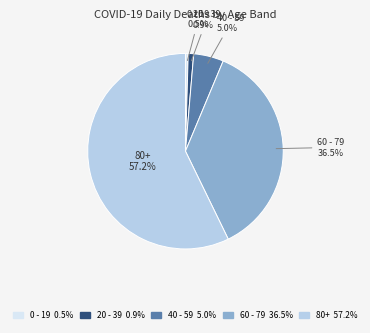

Is there a majority slice in this chart?

Yes